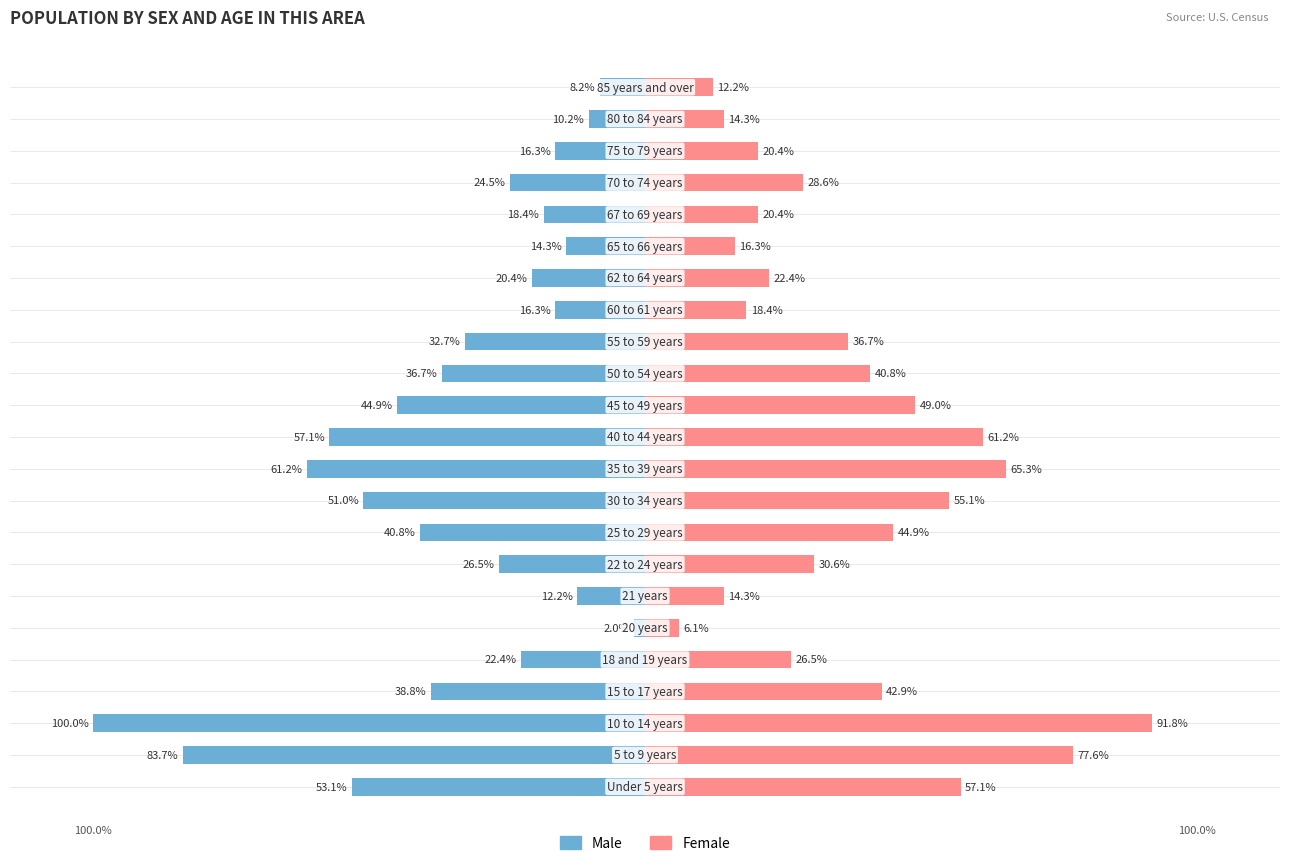

Reading left to right, extract all data points from this chart.

Male: -53.1	-83.7	-100.0	-38.8	-22.4	-2.0	-12.2	-26.5	-40.8	-51.0	-61.2	-57.1	-44.9	-36.7	-32.7	-16.3	-20.4	-14.3	-18.4	-24.5	-16.3	-10.2	-8.2
Female: 57.1	77.6	91.8	42.9	26.5	6.1	14.3	30.6	44.9	55.1	65.3	61.2	49.0	40.8	36.7	18.4	22.4	16.3	20.4	28.6	20.4	14.3	12.2